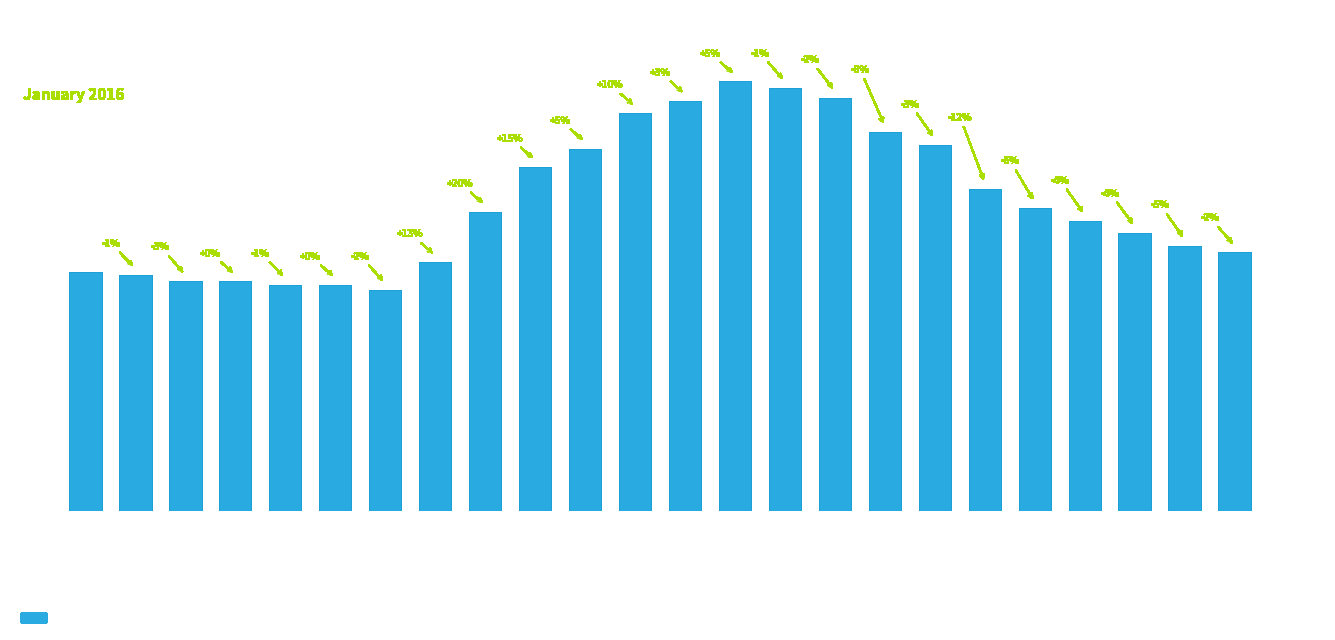

Are the bars horizontal?

No